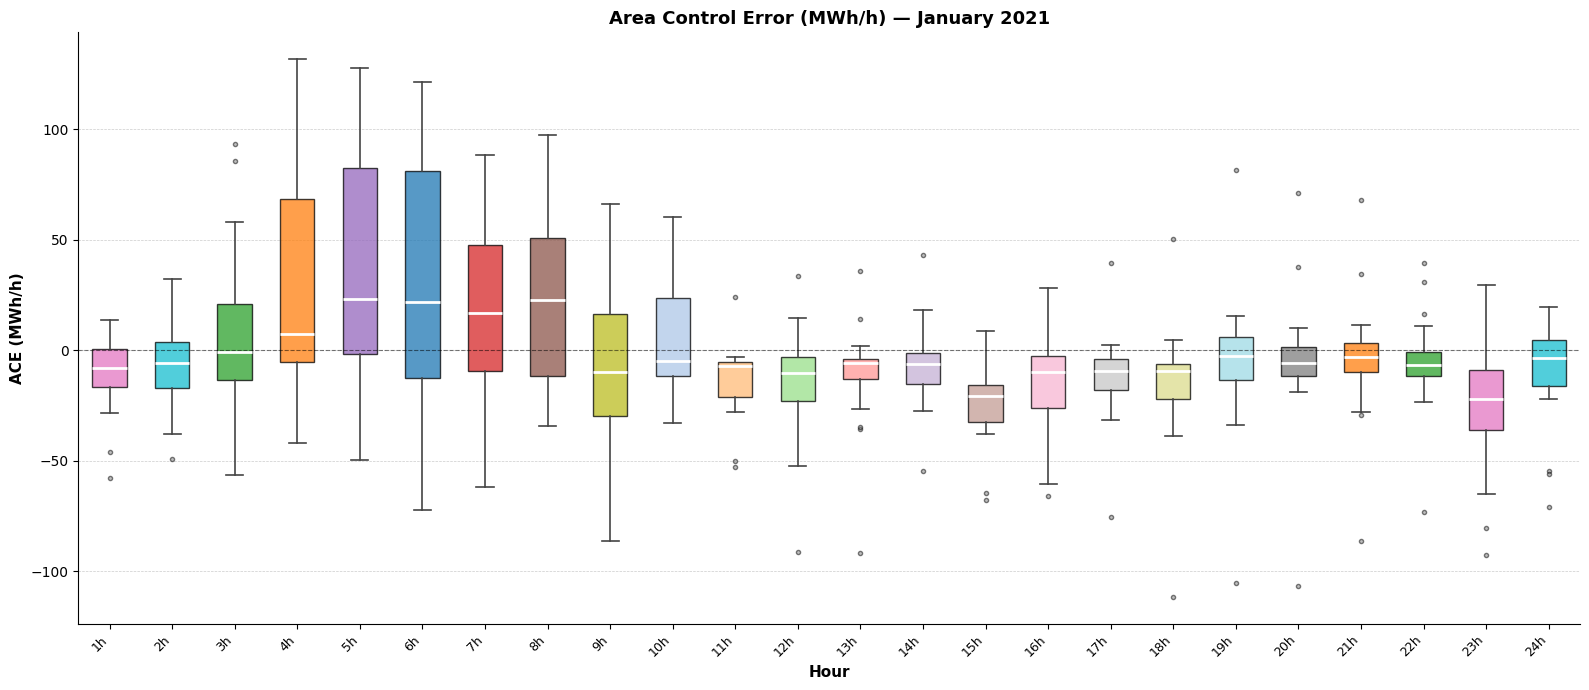

Which box is the tallest, from its lower edge to its upper edge?

6h